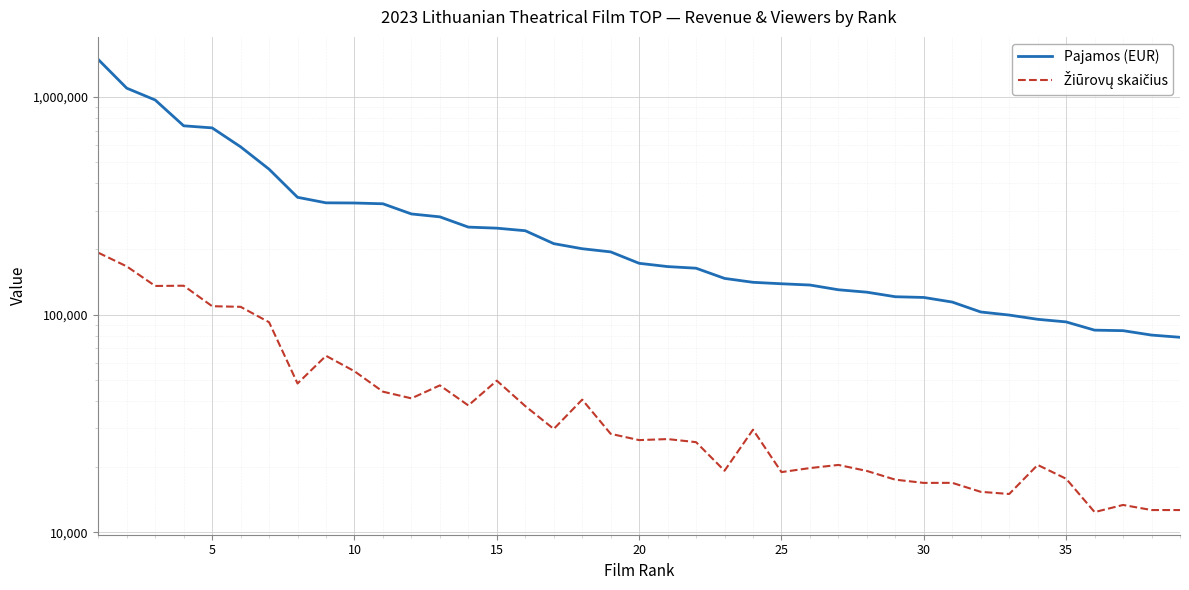

What is the average value of the Pajamos (EUR) series?

299816.9